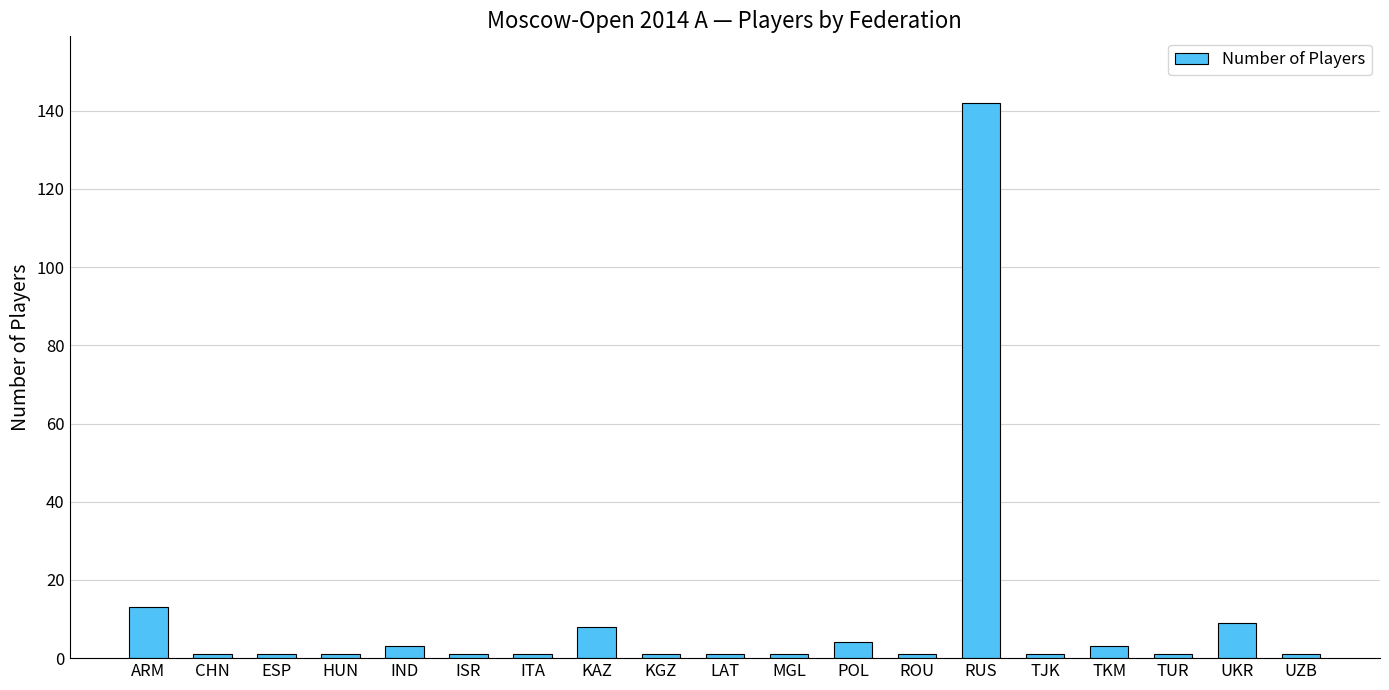

True or false: the data shows 13 at KAZ.

False